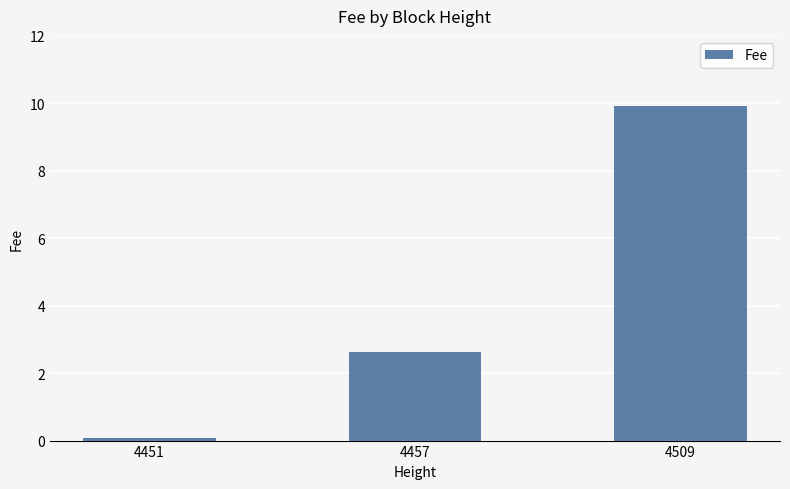

True or false: the data shows 0.1 at 4451.

True